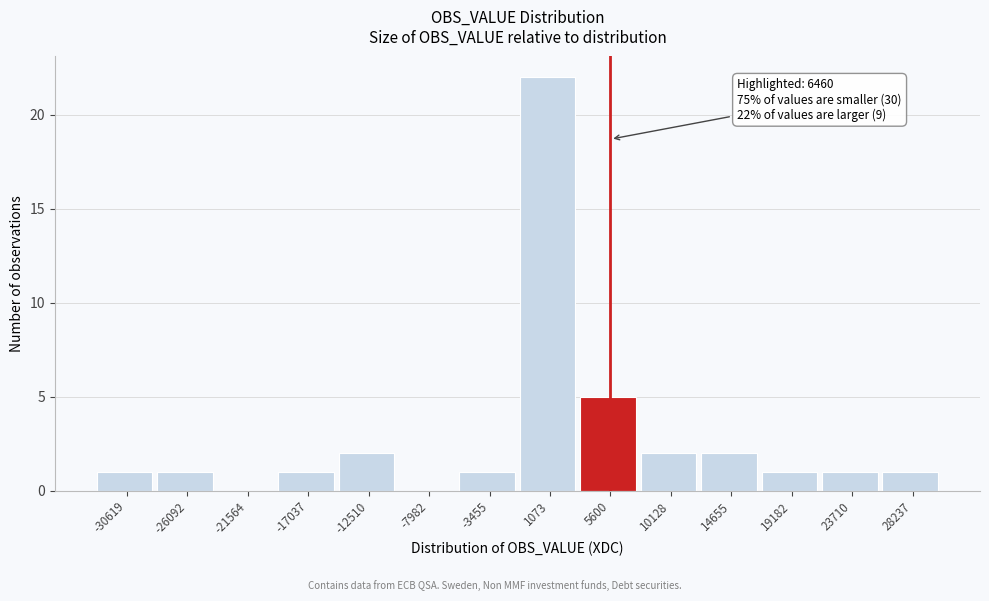

Over which range of the x-axis is the bar tallest?

-1000 to 3500